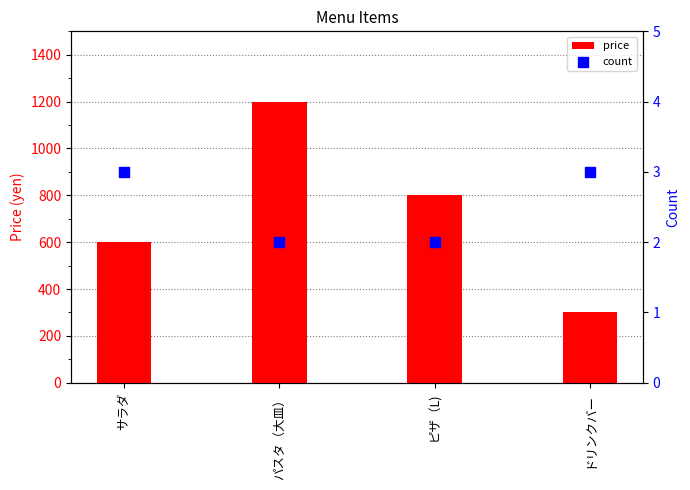

At which category is the sum across all series the highest?

パスタ（大皿）